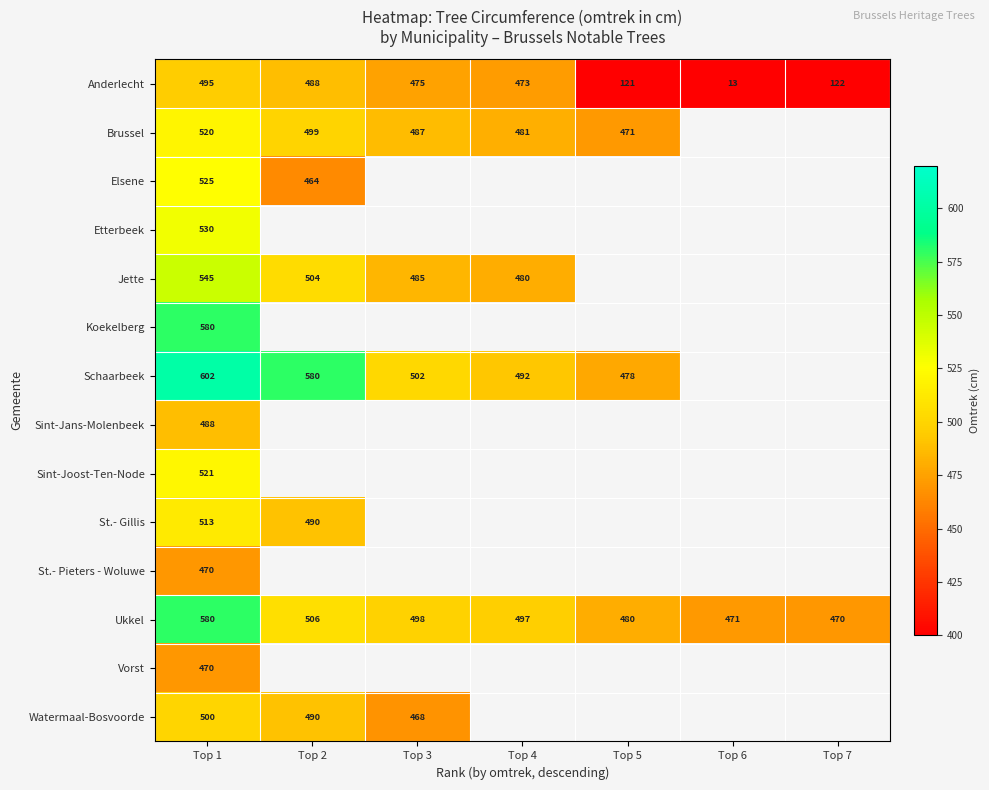

True or false: Jette has a value of 504 at Top 2.

True